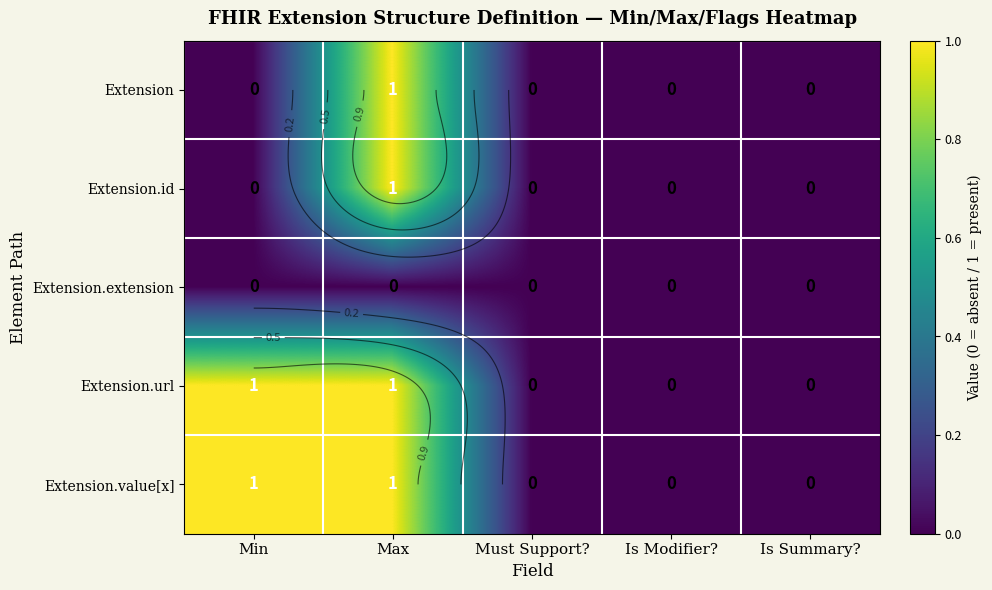

How many categories are shown in the chart?

5